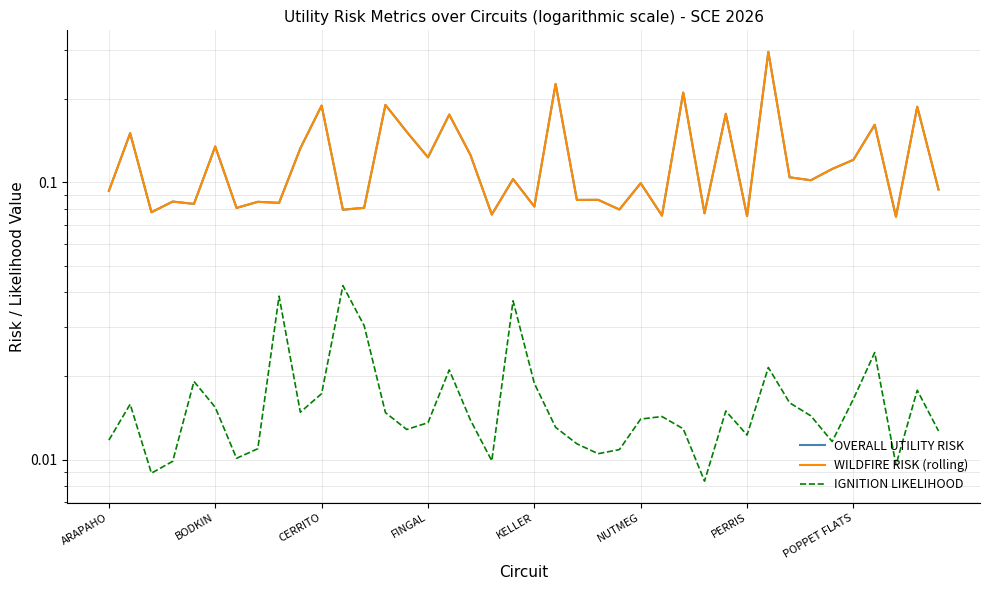

At which category does the chart reach its peak across all series?

31